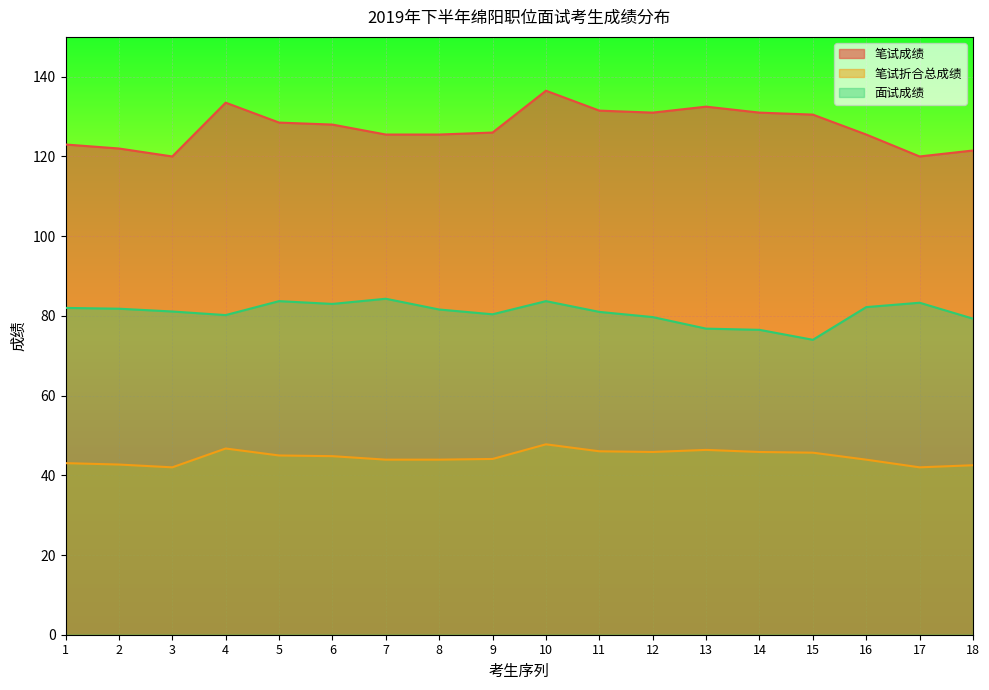

Is the value of 笔试折合总成绩 at 9 greater than the value of 面试成绩 at 4?

No